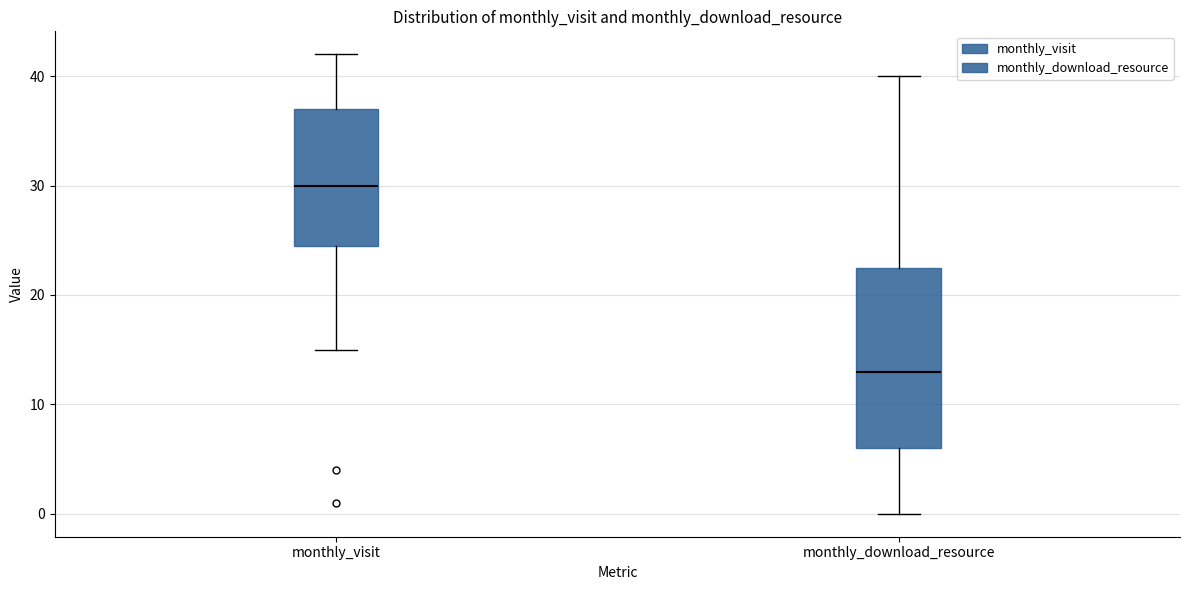

Where is the lower edge of the box for monthly_visit on the y-axis? The values are not printed on the chart, so give them approximately, as read against the axis.

25